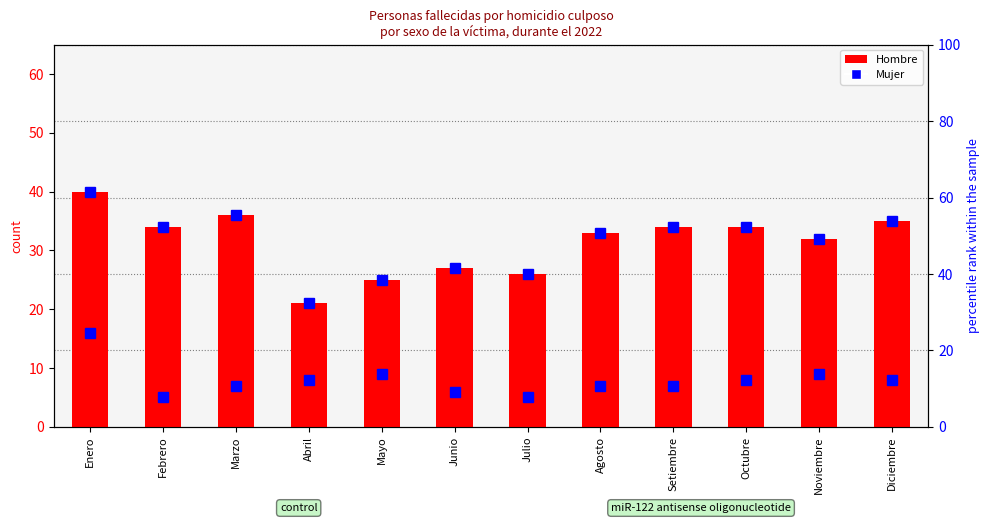

List the labels in order of value, largest first.

Enero, Marzo, Diciembre, Febrero, Setiembre, Octubre, Agosto, Noviembre, Junio, Julio, Mayo, Abril